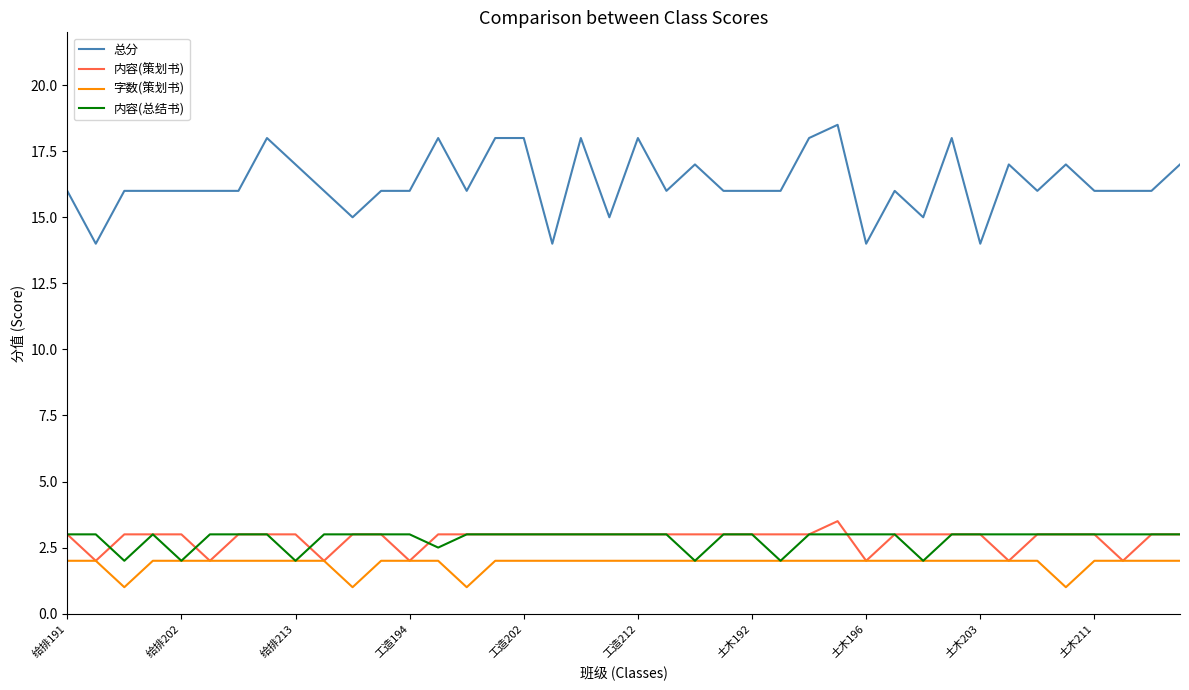

What is the greatest value displayed?

18.5